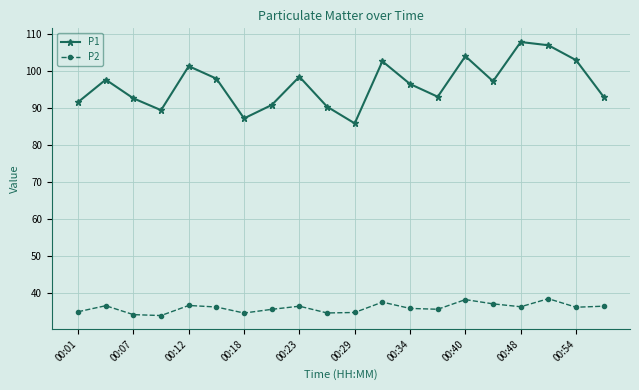

True or false: P1 has more than 2 interior local peaks.

True